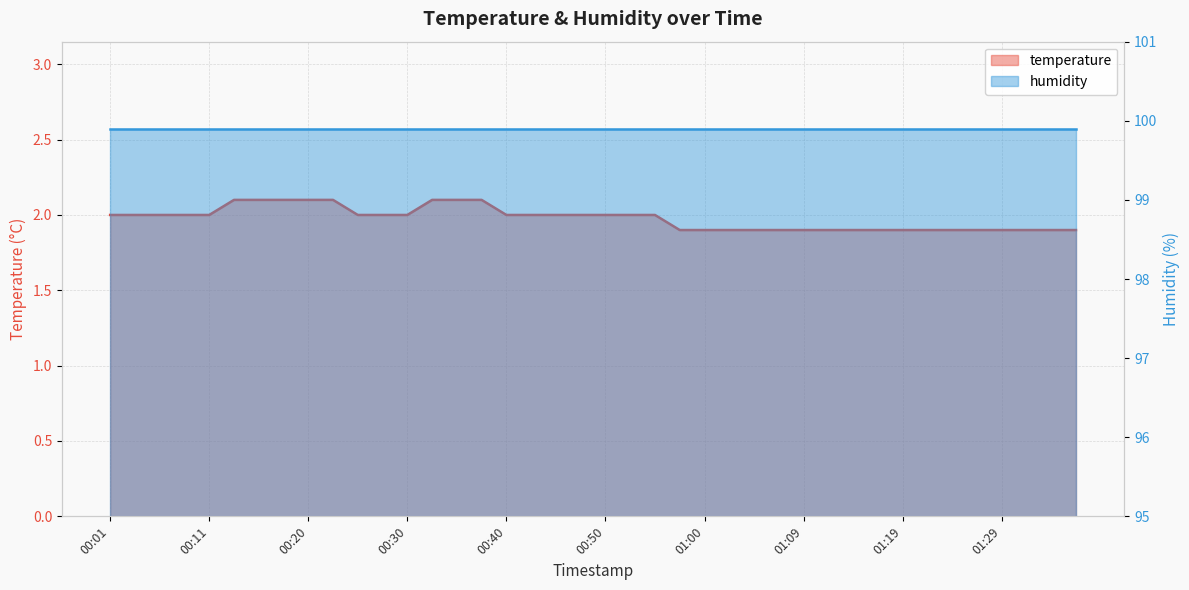

True or false: the data shows 1.1 at 00:30.

False